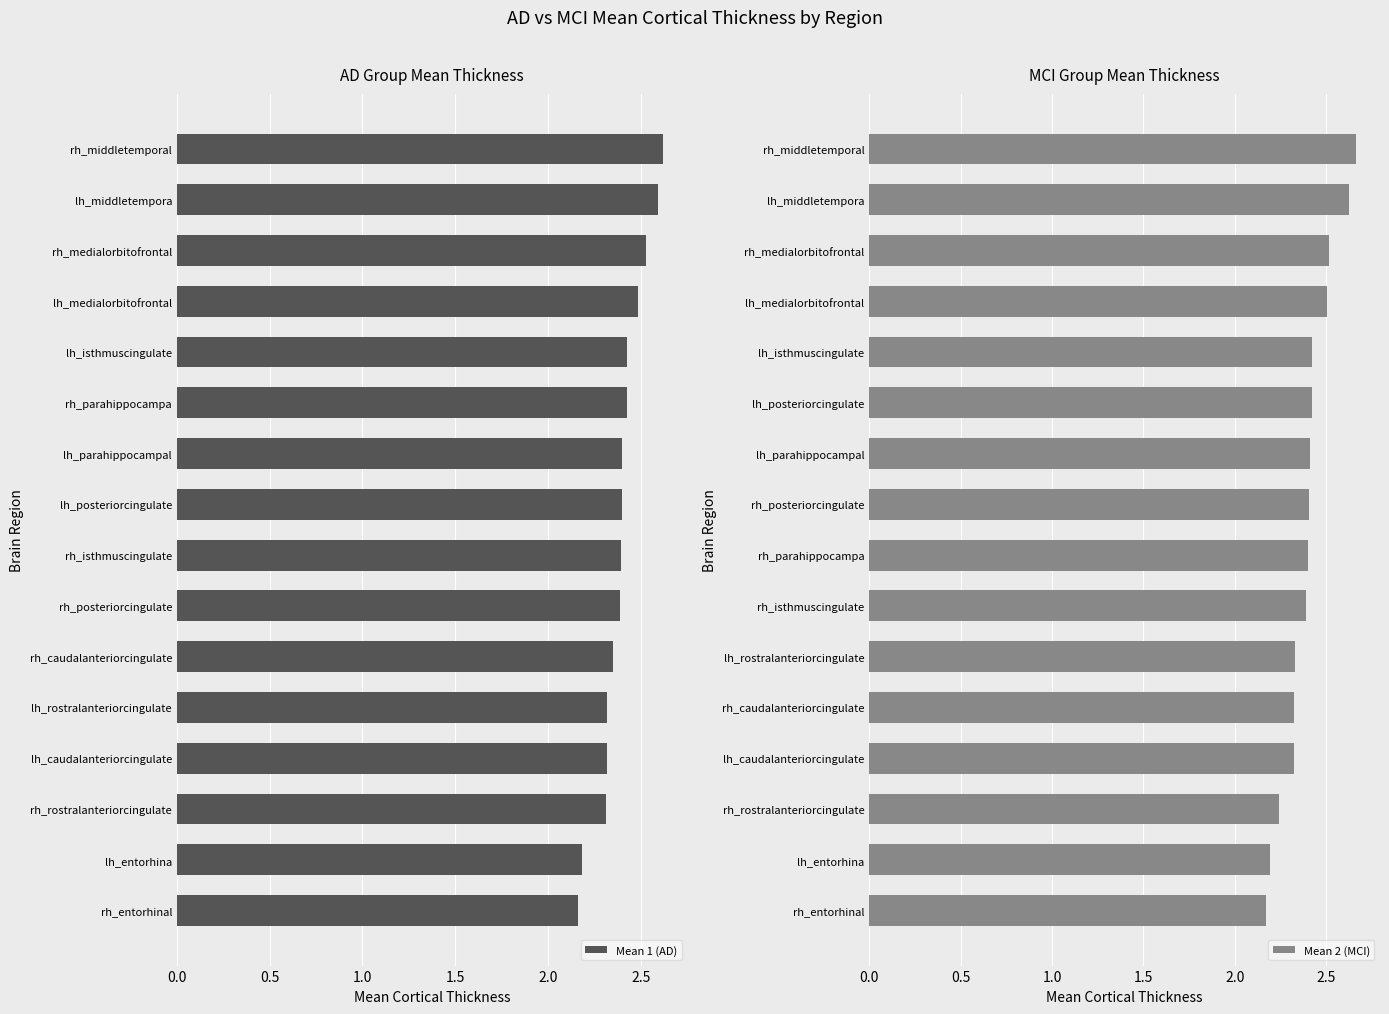

What is the maximum value for Mean 1 (AD)?

2.6